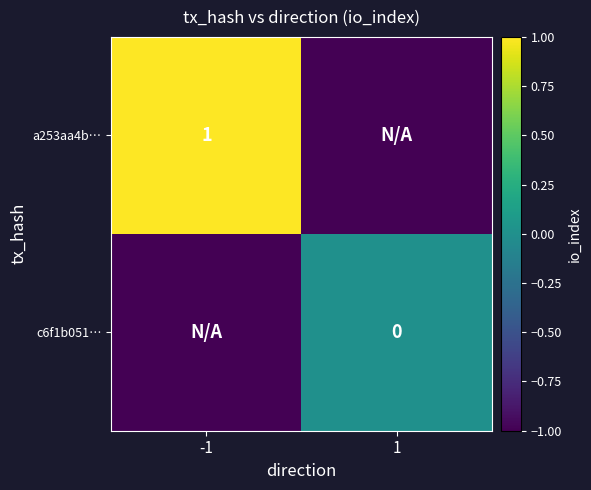

The value of a253aa4b… at -1 is 1. True or false?

True